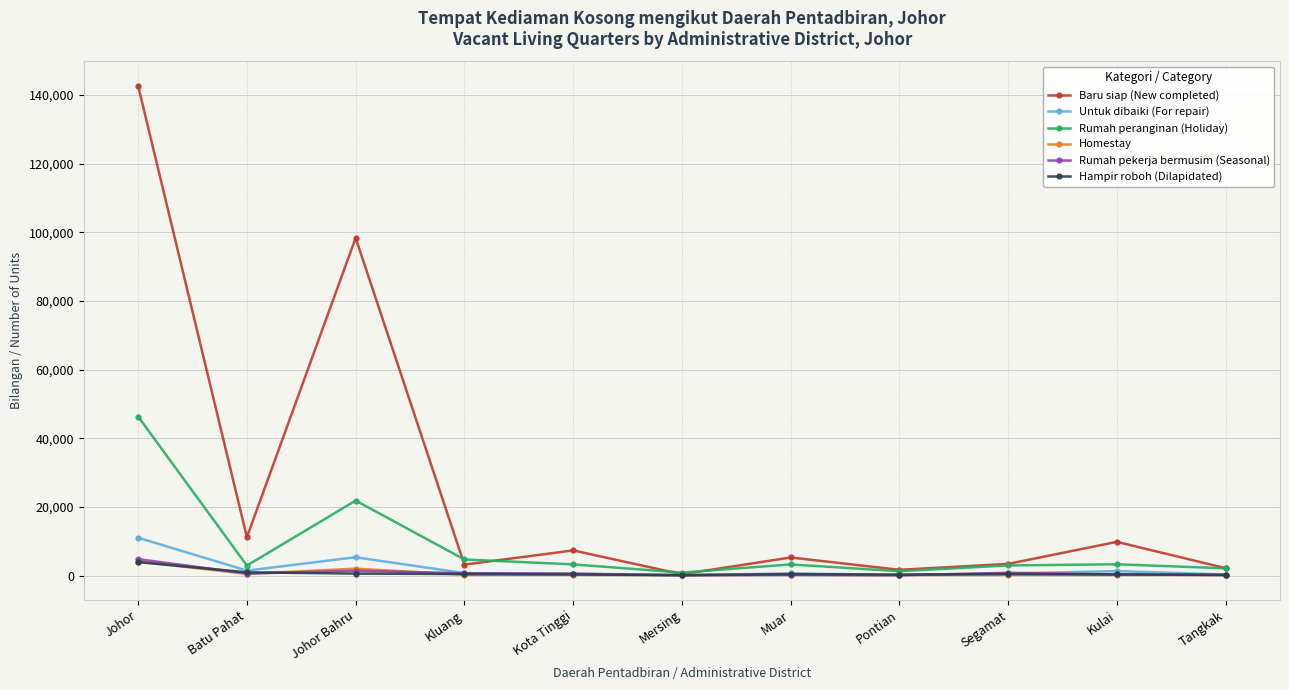

Where is Rumah peranginan (Holiday) nearest to the value 23572?

Johor Bahru